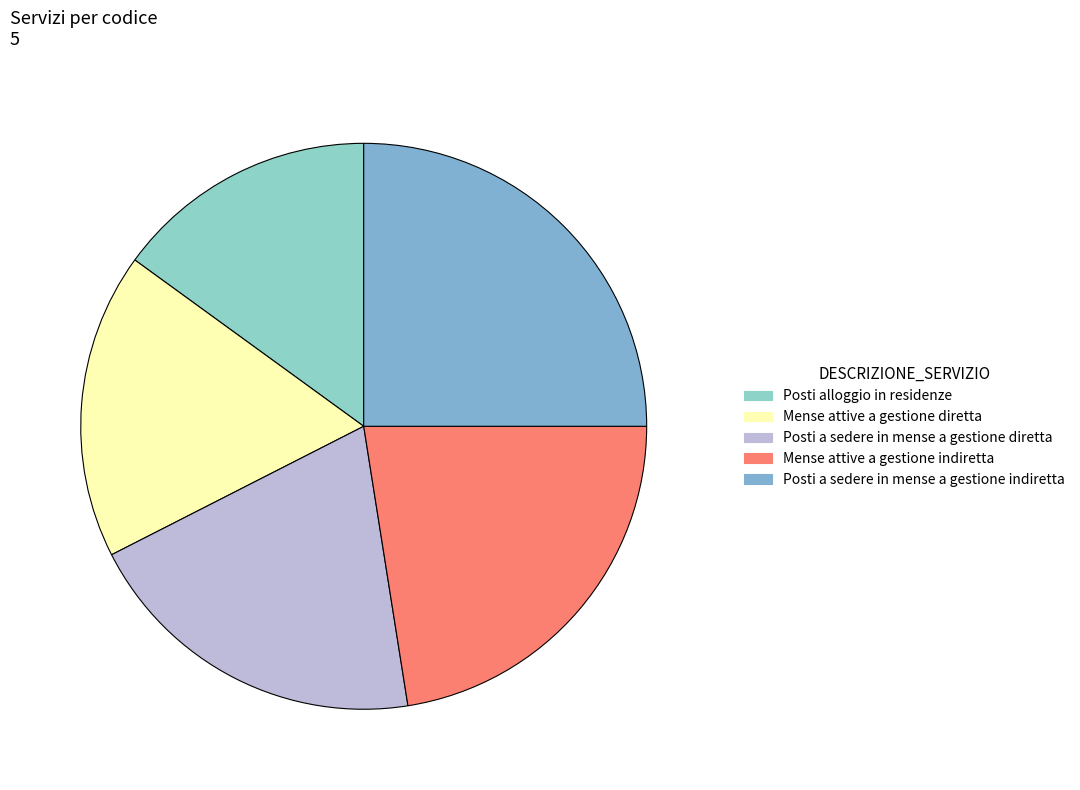

Which has a higher value, Mense attive a gestione diretta or Posti alloggio in residenze?

Mense attive a gestione diretta